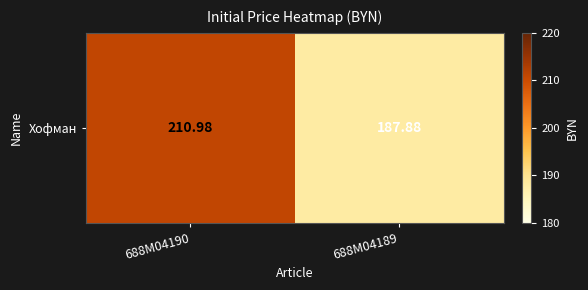

At which label is the value closest to 199?

688M04189